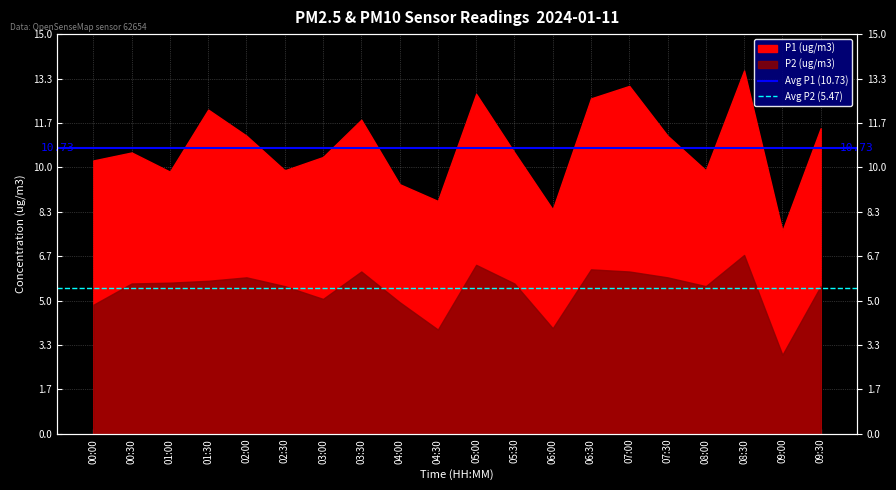

At 00:30, list the series in order from largest to smallest.

Avg P1 (10.73), Avg P2 (5.47)